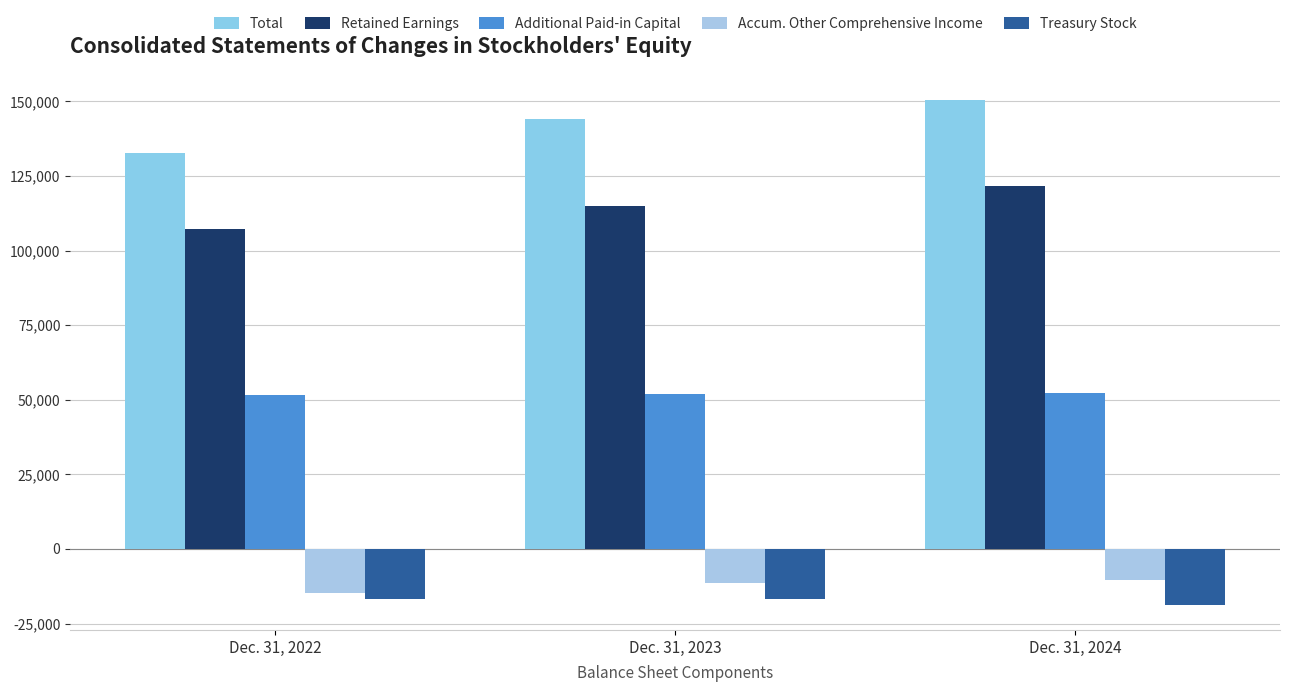

What is the maximum value for Total?

150328